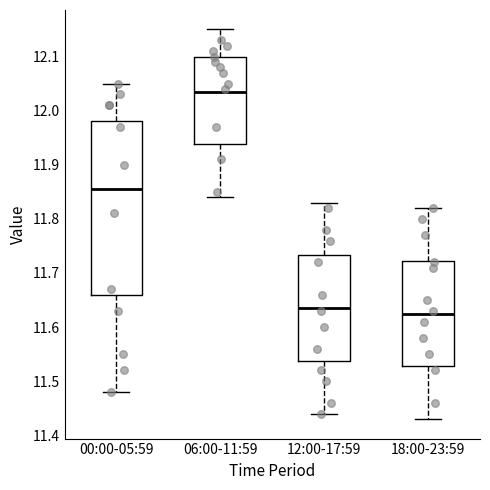

Reading left to right, read every box against the y-axis: the position of its median line, the range the box covers, and the ends of its whiskers. The values are not printed on the chart, so give them approximately, as read against the axis.

00:00-05:59: median 11.86, box 11.66 to 11.98, whiskers 11.48 to 12.05
06:00-11:59: median 12.04, box 11.94 to 12.10, whiskers 11.84 to 12.15
12:00-17:59: median 11.64, box 11.54 to 11.73, whiskers 11.44 to 11.83
18:00-23:59: median 11.63, box 11.53 to 11.72, whiskers 11.43 to 11.82